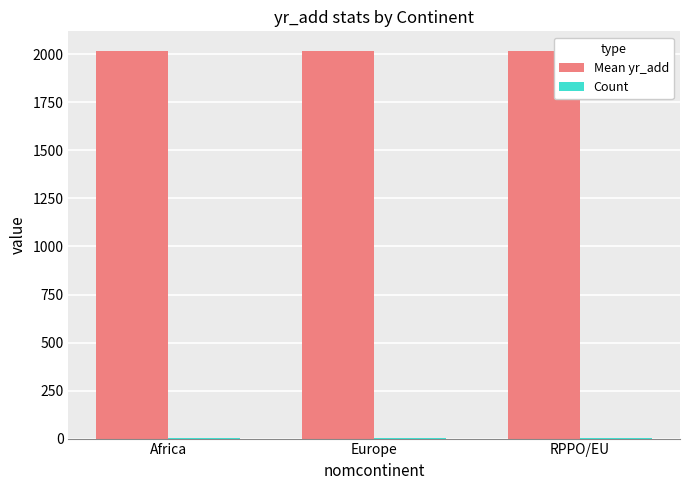

What is the maximum value shown in the chart?

2019